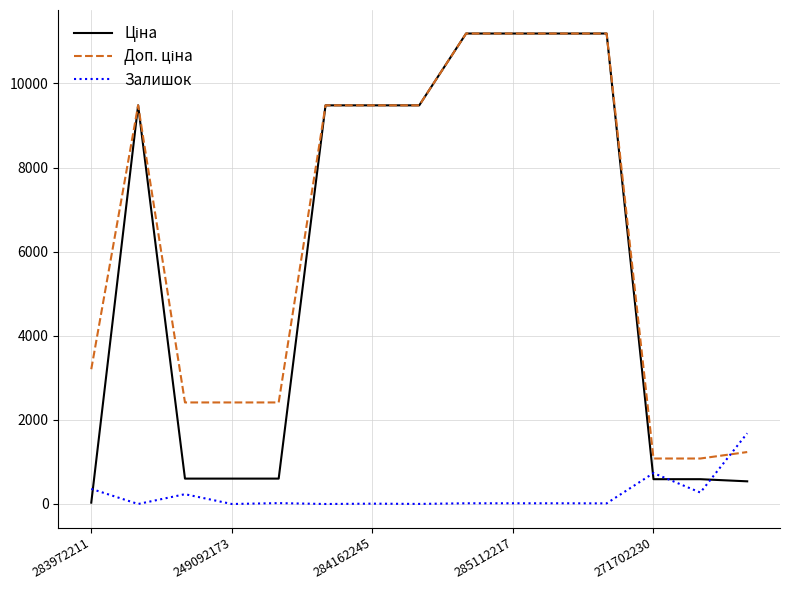

What is the highest value of the Залишок series?

1682.0